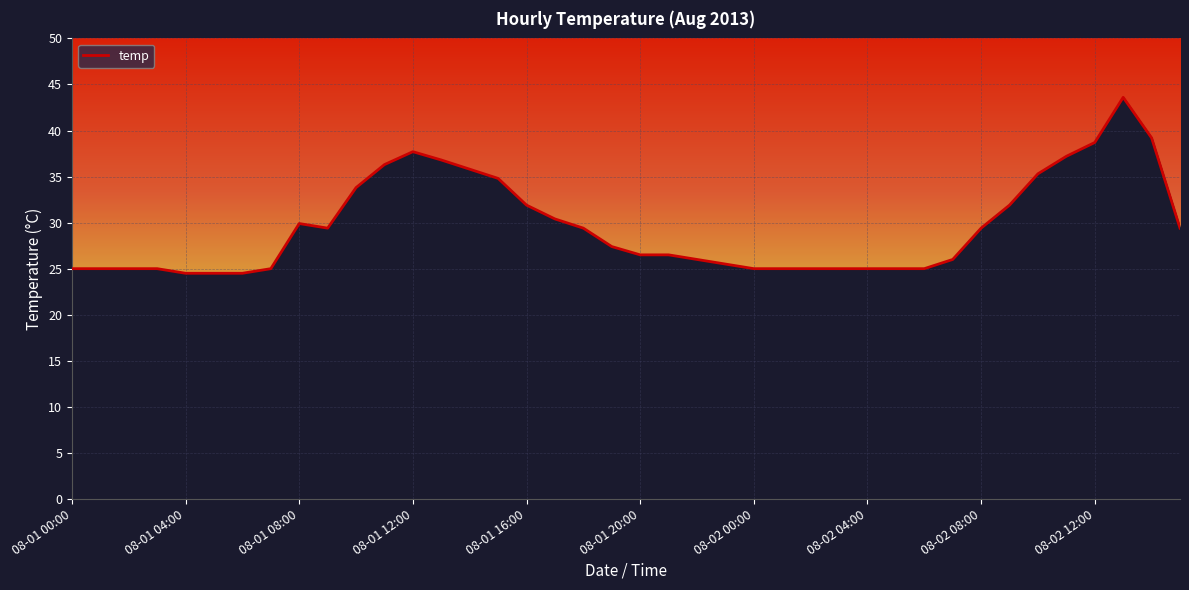

What is the smallest value displayed?

24.5